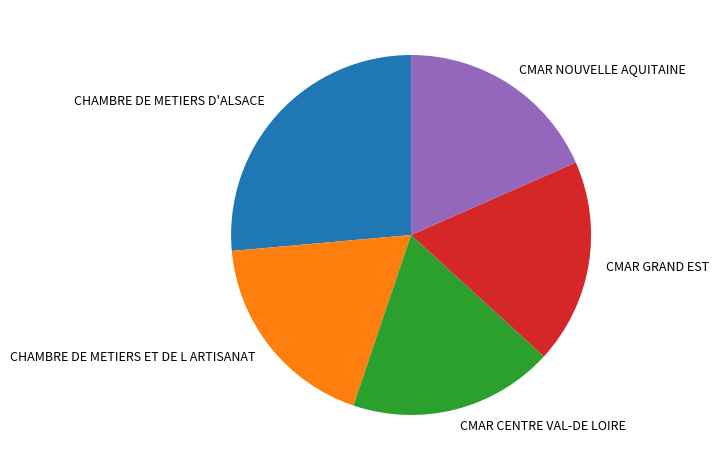

Does CMAR CENTRE VAL-DE LOIRE account for over 50% of the chart?

No